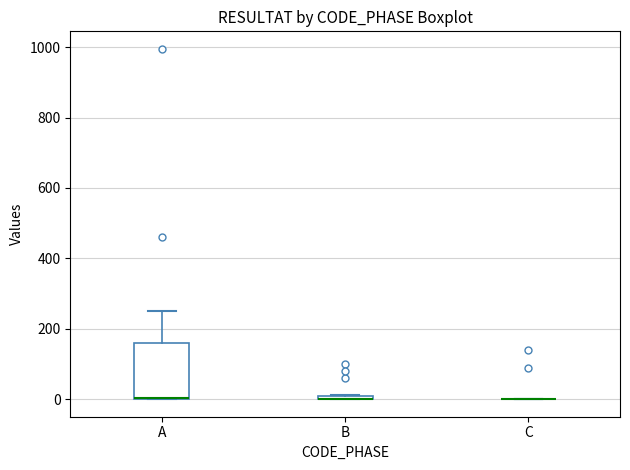

Which box is the tallest, from its lower edge to its upper edge?

A